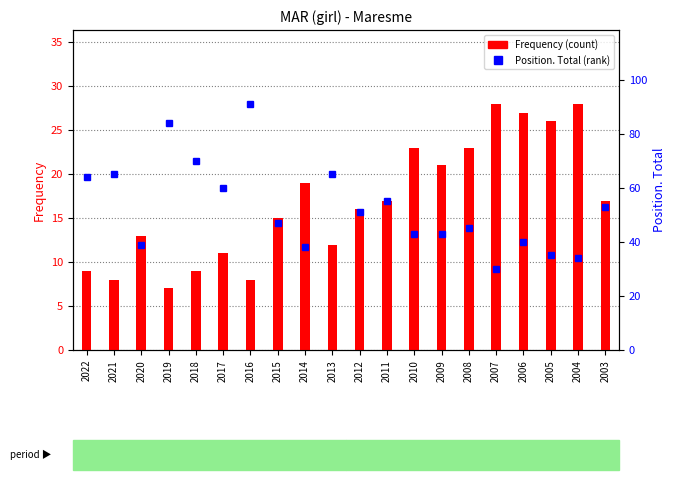

How many distinct data groups are displayed?

2